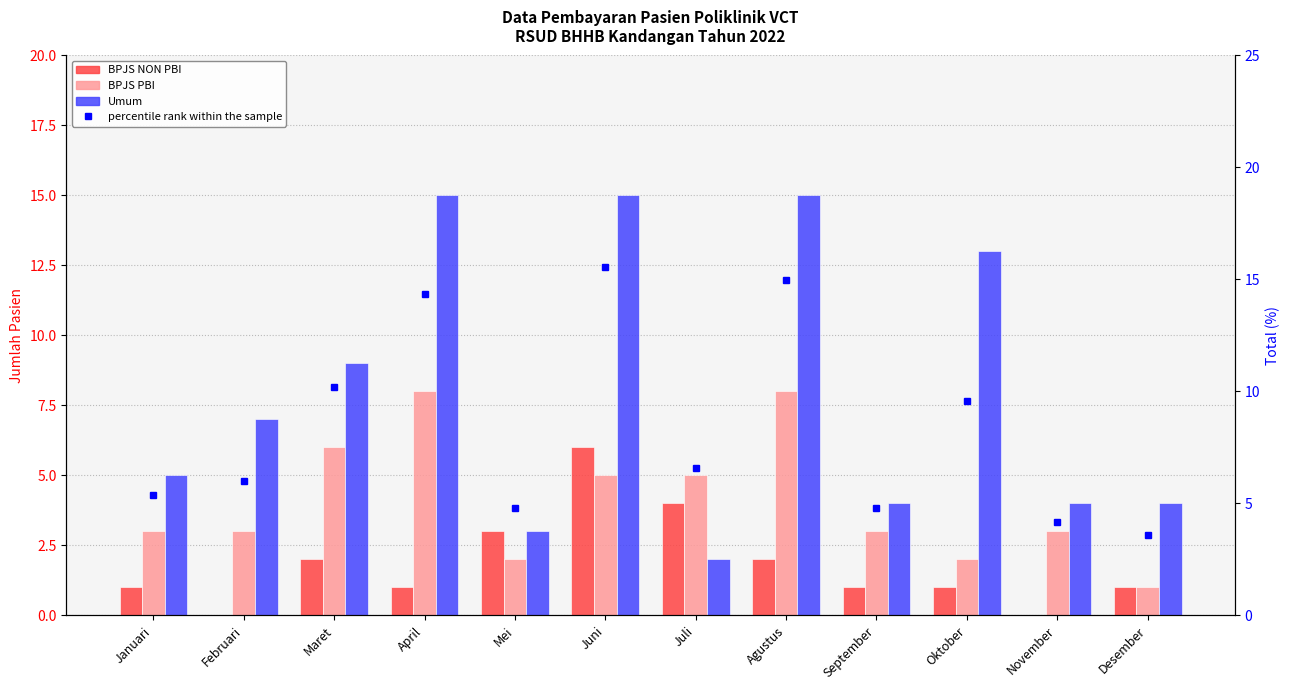

Reading right to left, list all the values displayed in this chart.

BPJS NON PBI: 1.0	0.0	1.0	1.0	2.0	4.0	6.0	3.0	1.0	2.0	0.0	1.0
BPJS PBI: 1.0	3.0	2.0	3.0	8.0	5.0	5.0	2.0	8.0	6.0	3.0	3.0
Umum: 4.0	4.0	13.0	4.0	15.0	2.0	15.0	3.0	15.0	9.0	7.0	5.0
percentile rank: 3.6	4.2	9.6	4.8	15.0	6.6	15.6	4.8	14.4	10.2	6.0	5.4